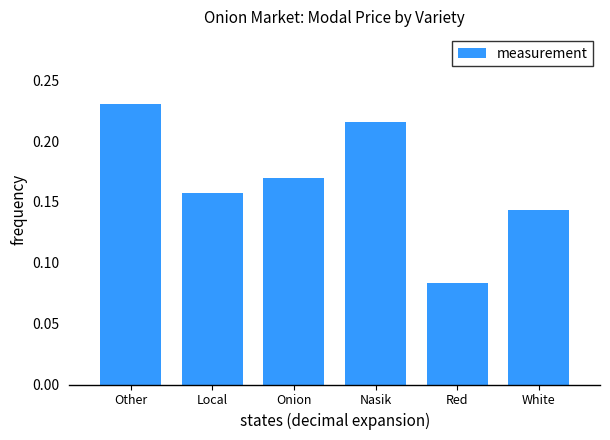

How many series are shown in this chart?

1